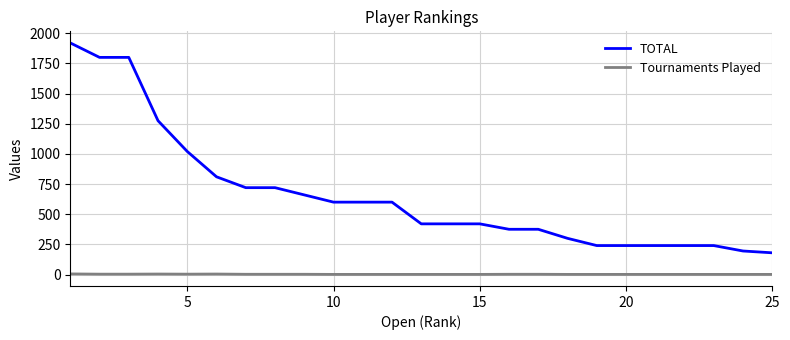

What is the maximum value shown in the chart?

1920